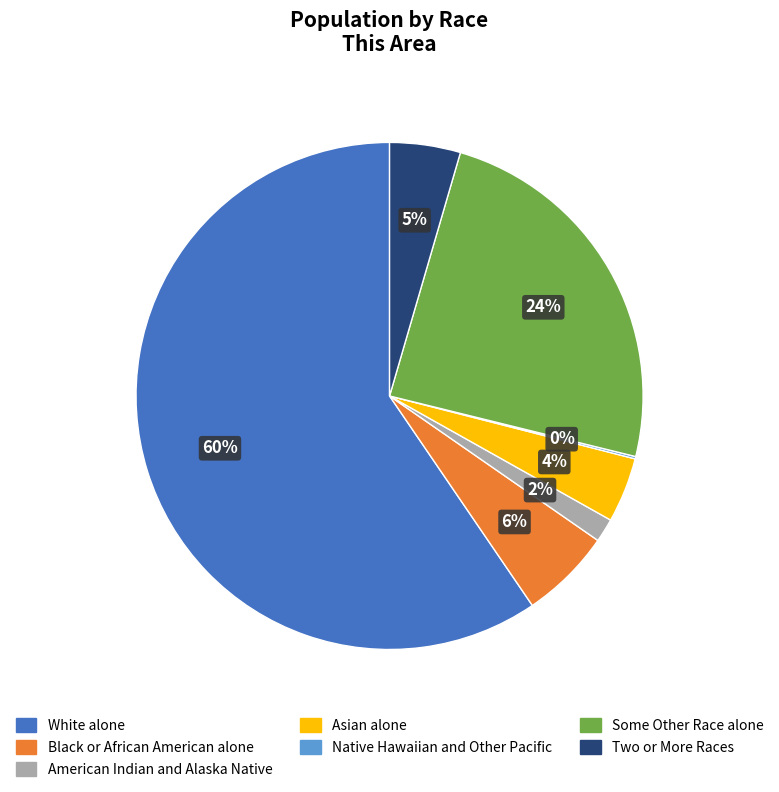

To the nearest percent, what portion does Two or More Races represent?

5%